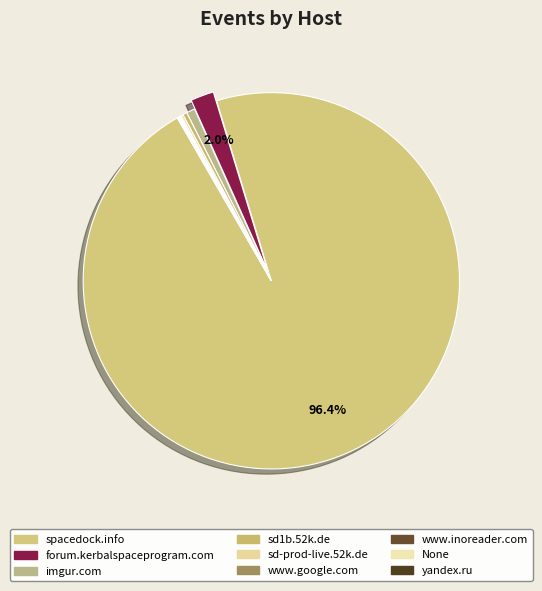

Which category accounts for the majority?

spacedock.info